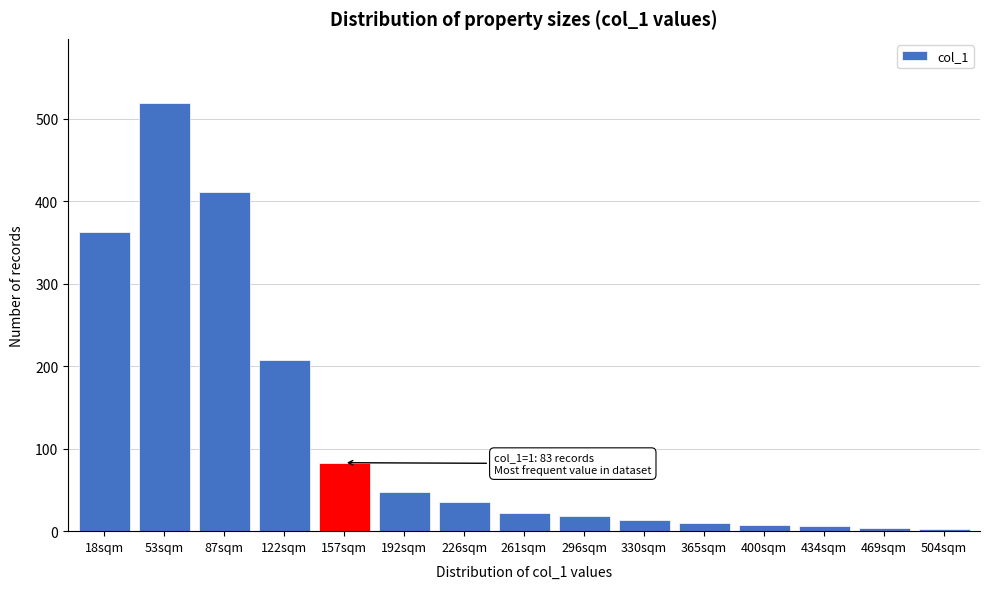

Approximately how many times larger is the value at 87sqm compared to 226sqm?

11.7